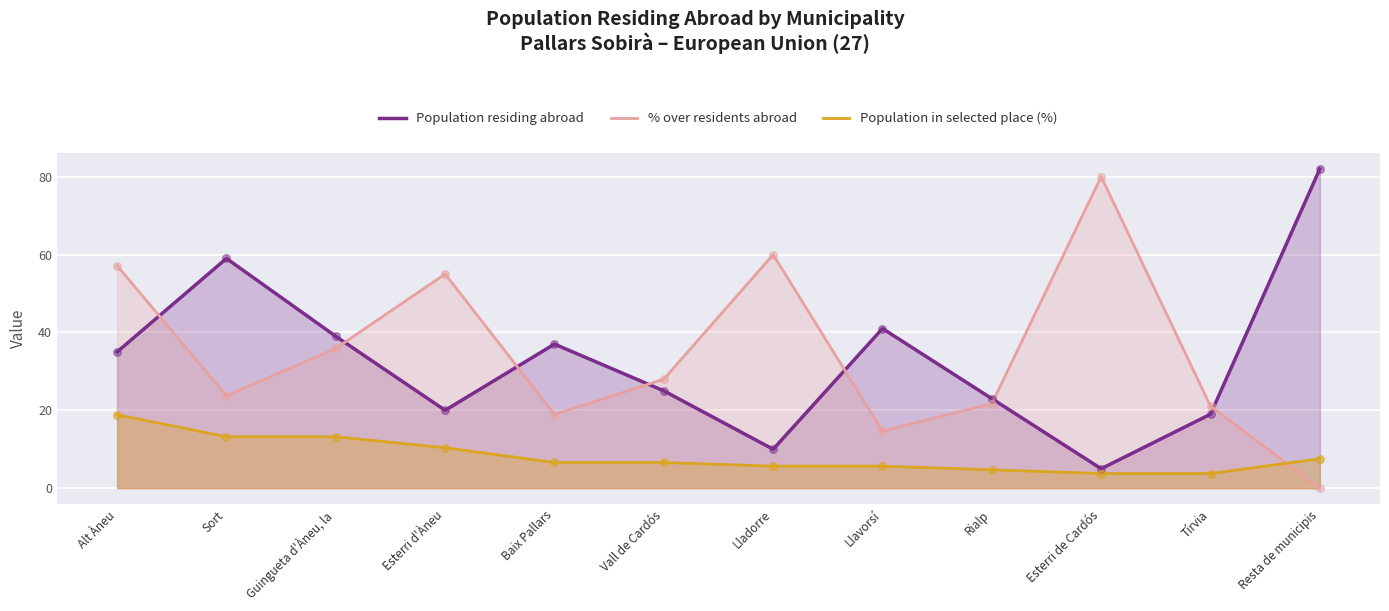

What is the total value across all series at Alt Àneu?

111.0